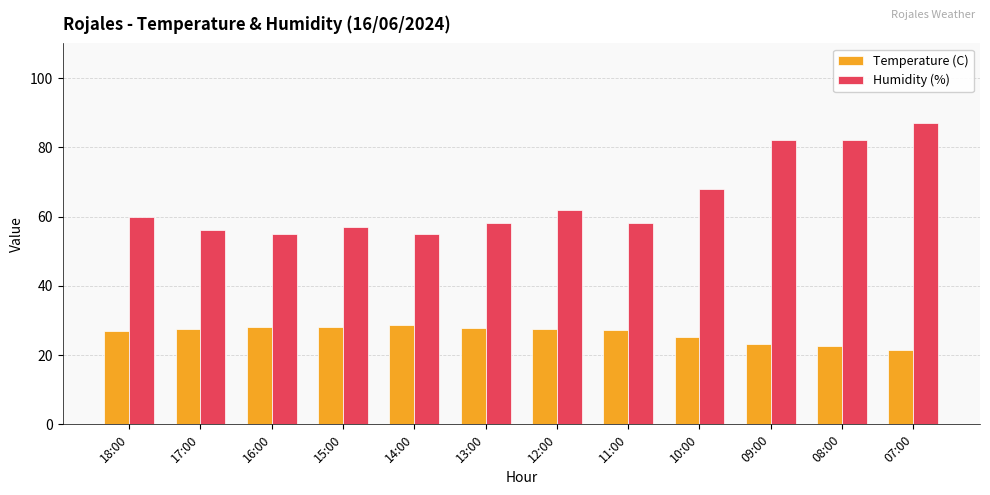

How many bars are there in total?

24